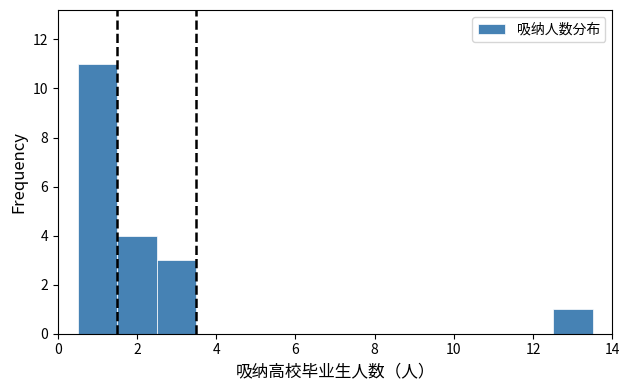

Reading left to right, list every bar in this chart as the range it spans on the x-axis followed by its height. Neither the bar edges nor the heights are printed on the chart, so give them approximately, as read against the axes.

0.5 to 1.5: 11
1.5 to 2.5: 4
2.5 to 3.5: 3
3.5 to 4.5: 0
4.5 to 5.5: 0
5.5 to 6.5: 0
6.5 to 7.5: 0
7.5 to 8.5: 0
8.5 to 9.5: 0
9.5 to 10.5: 0
10.5 to 11.5: 0
11.5 to 12.5: 0
12.5 to 13.5: 1